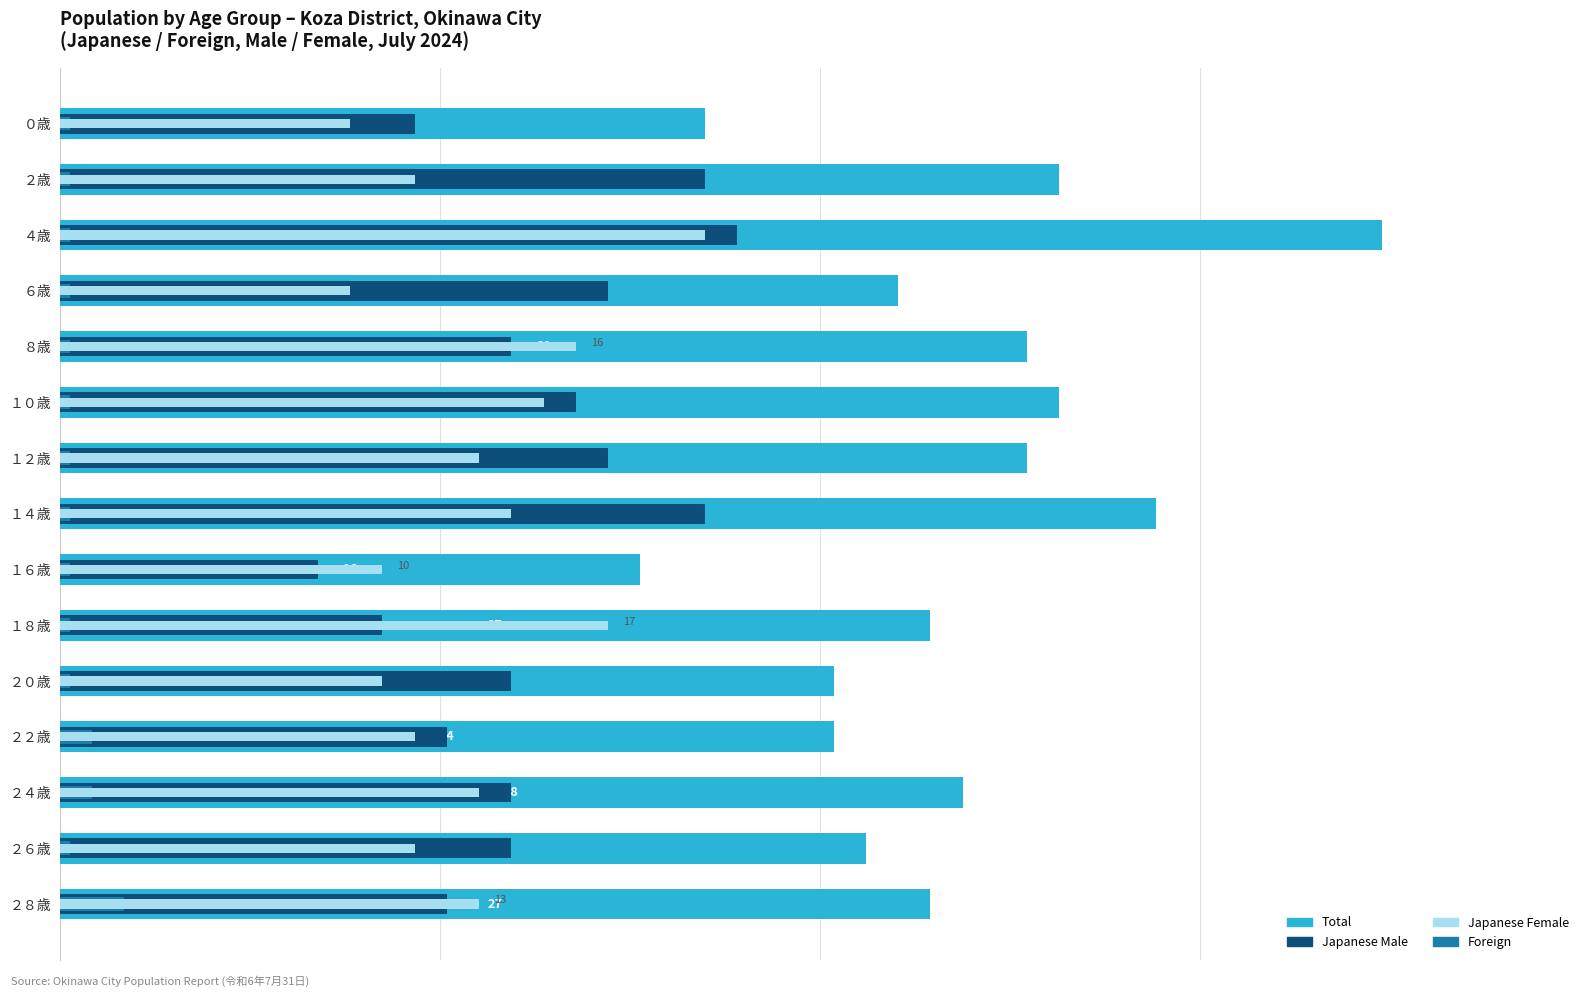

What is the value of the Japanese Female bar at the 10th from the left?

17.0